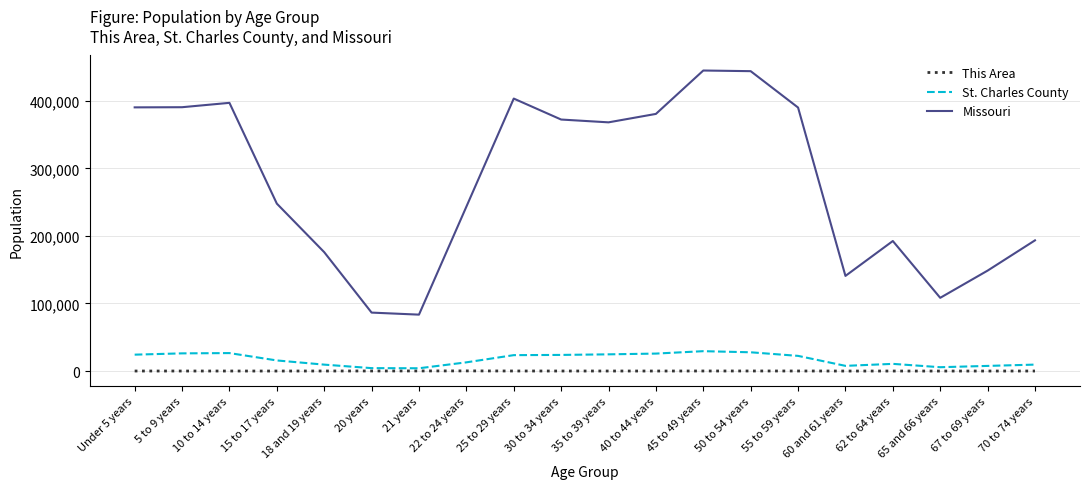

What are all the series names shown in the legend?

This Area, St. Charles County, Missouri